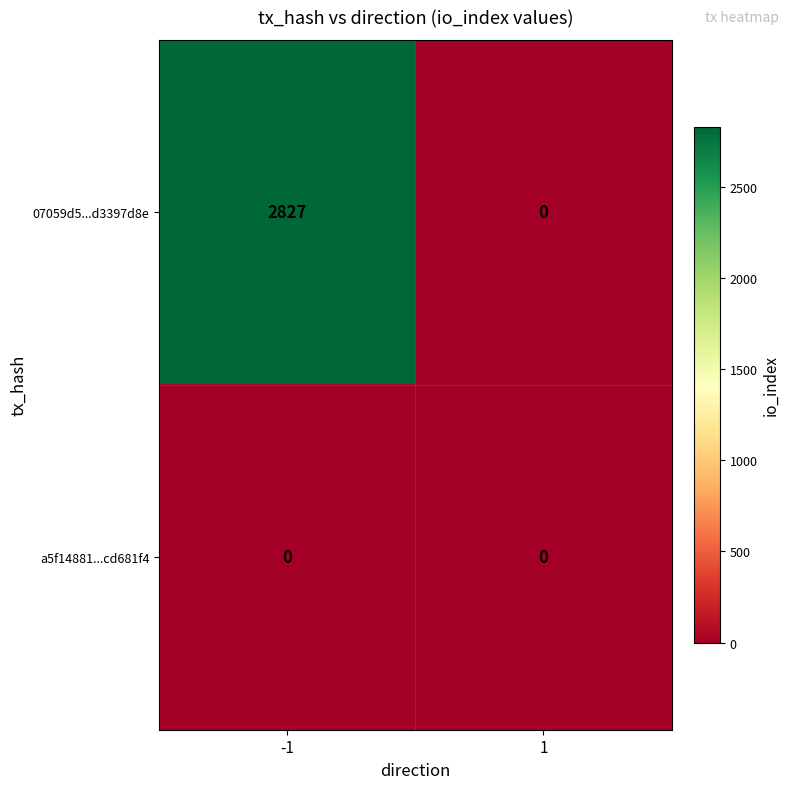

Which series has the largest range (max minus min)?

07059d5...d3397d8e